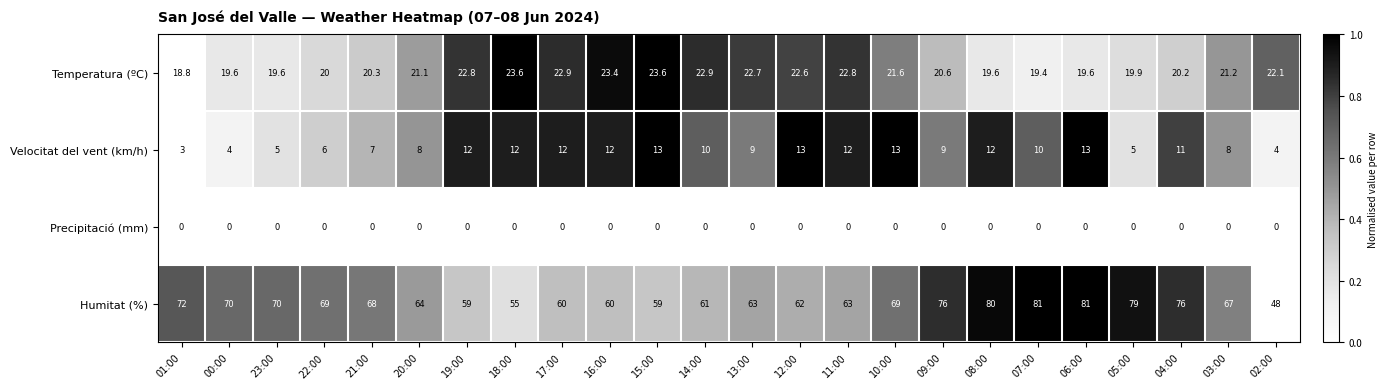

What is the greatest value displayed?

81.0